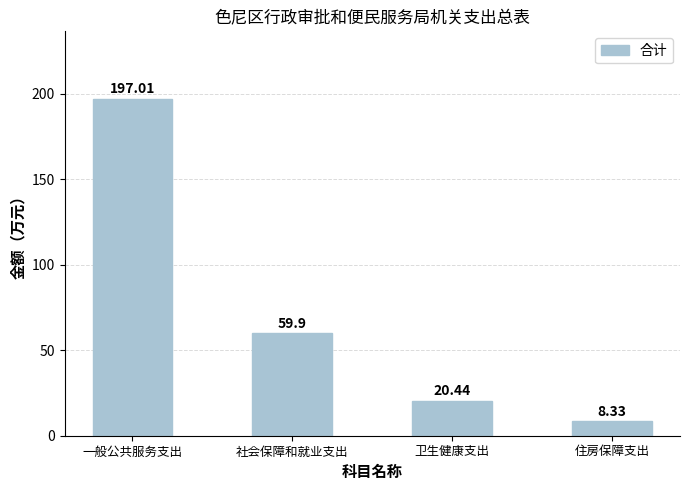

List the labels in order of value, largest first.

一般公共服务支出, 社会保障和就业支出, 卫生健康支出, 住房保障支出